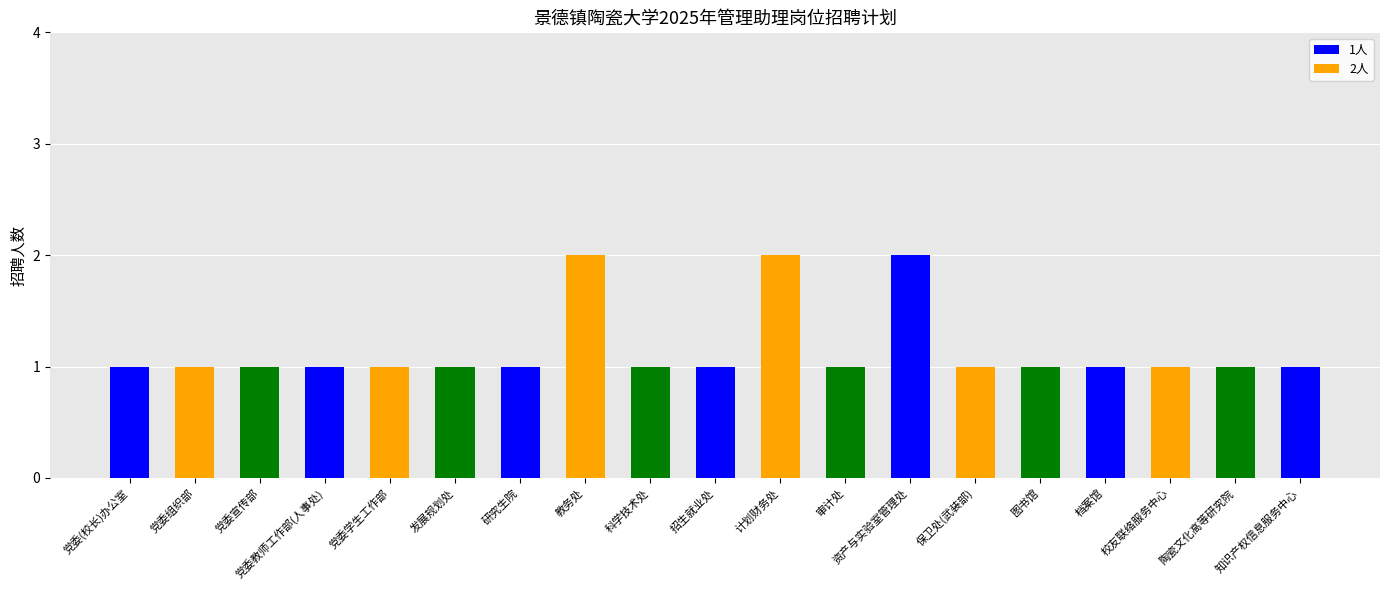

Reading left to right, extract all data points from this chart.

1	1	1	1	1	1	1	2	1	1	2	1	2	1	1	1	1	1	1